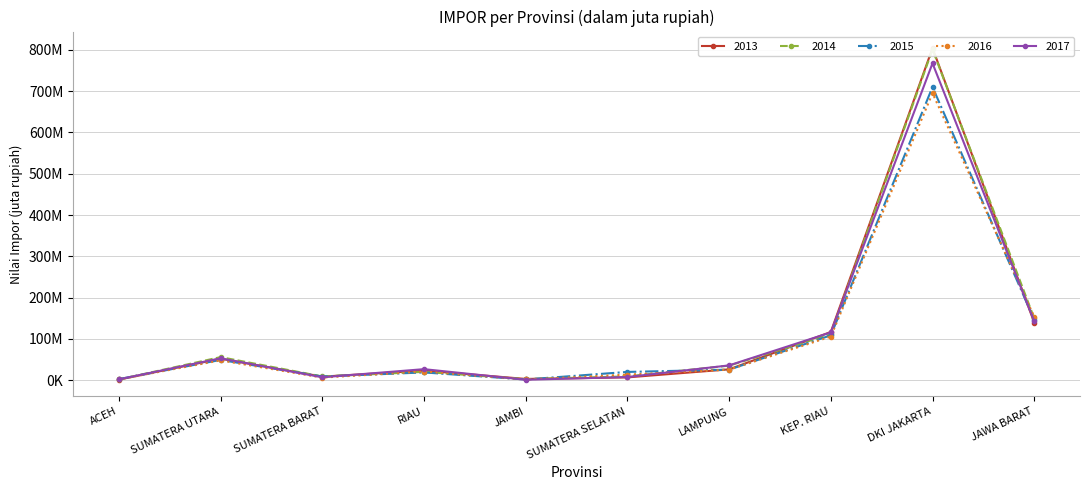

Which category has the highest value in the 2014 series?

DKI JAKARTA